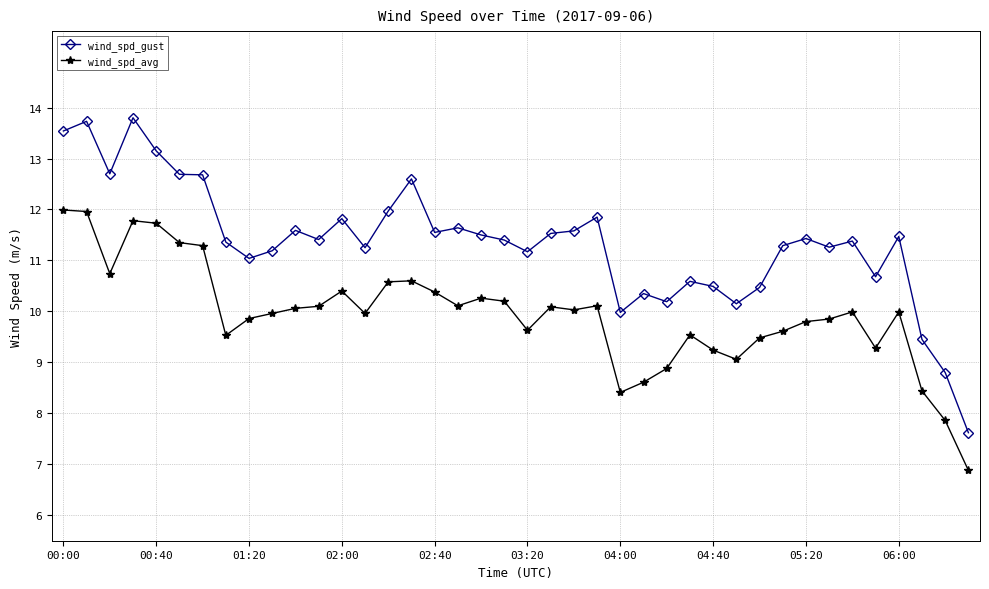

Which series has the largest range (max minus min)?

wind_spd_gust